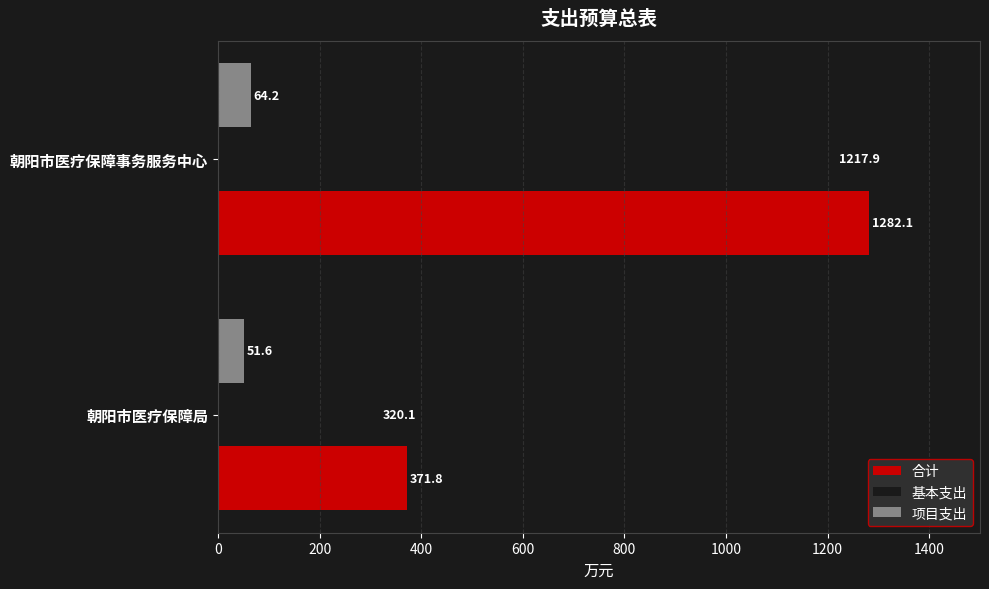

What is the difference between the highest and lowest values at 朝阳市医疗保障事务服务中心?

1217.9